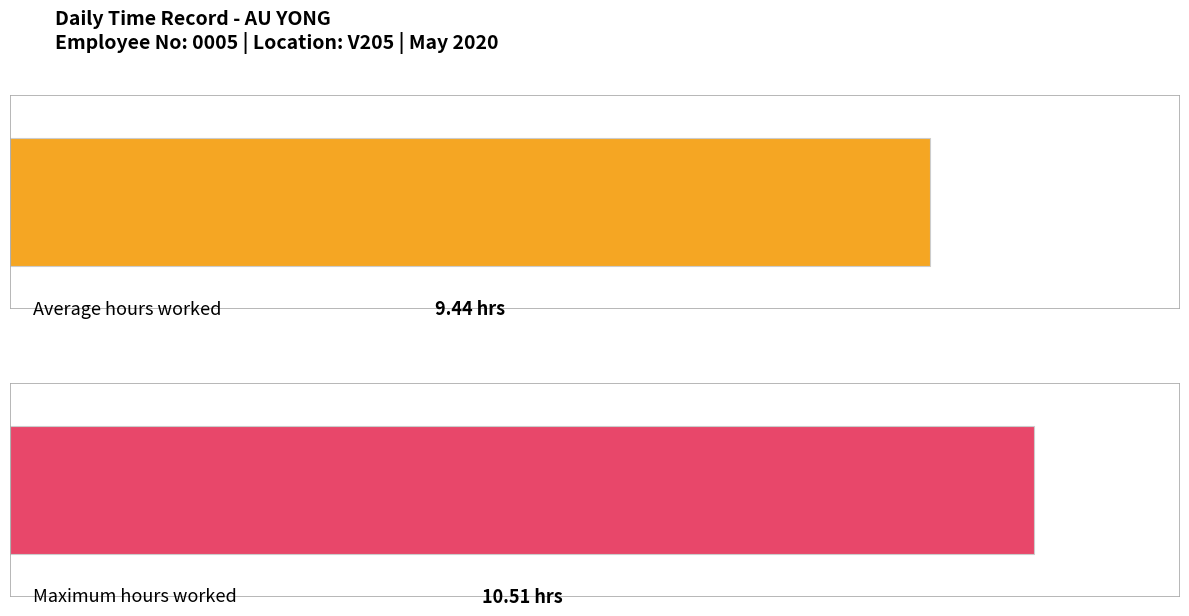

Is it true that the value at 30-Thu is 13.1?

False